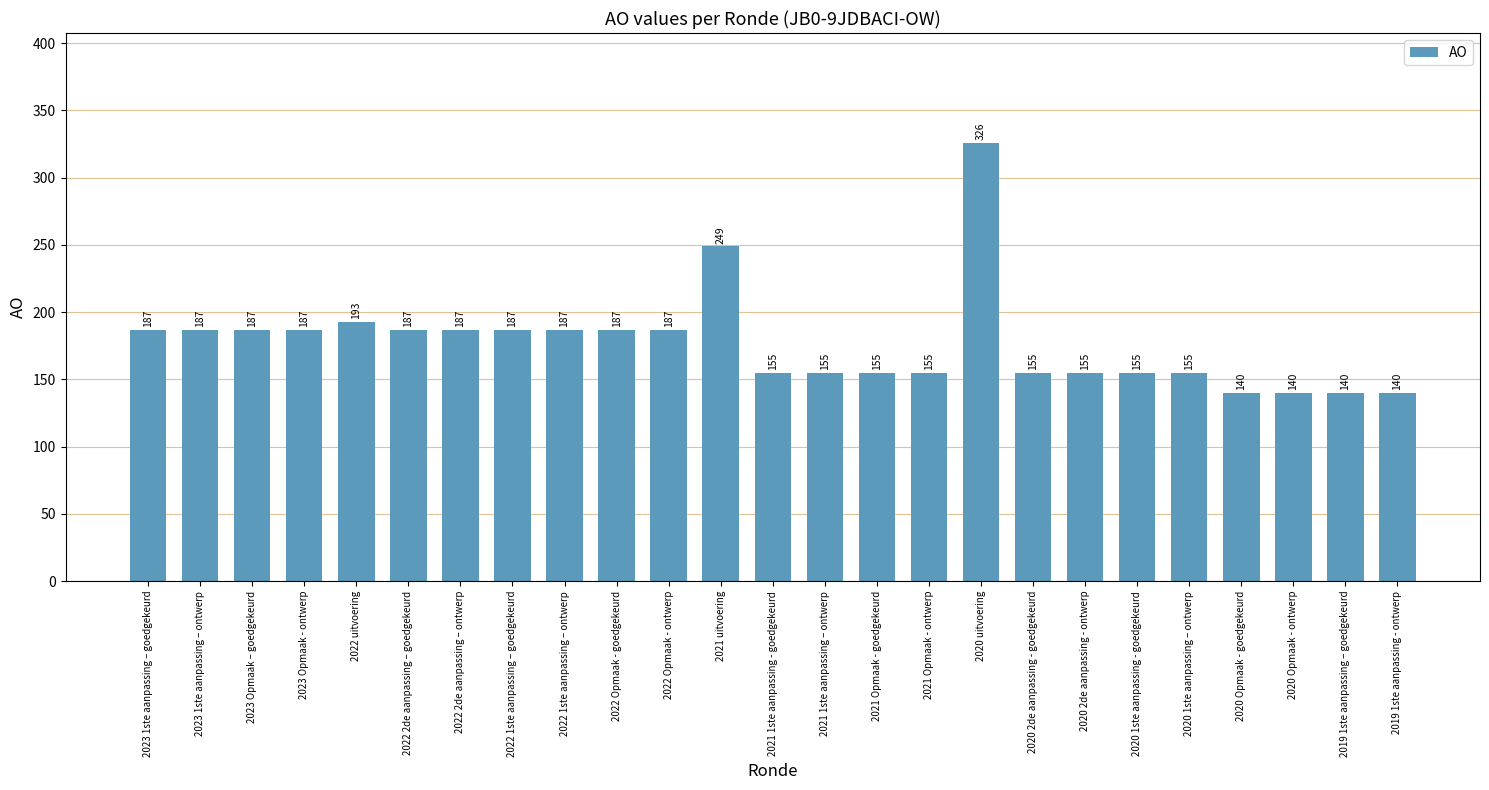

Is it true that the value at 2020 2de aanpassing - ontwerp is 259?

False